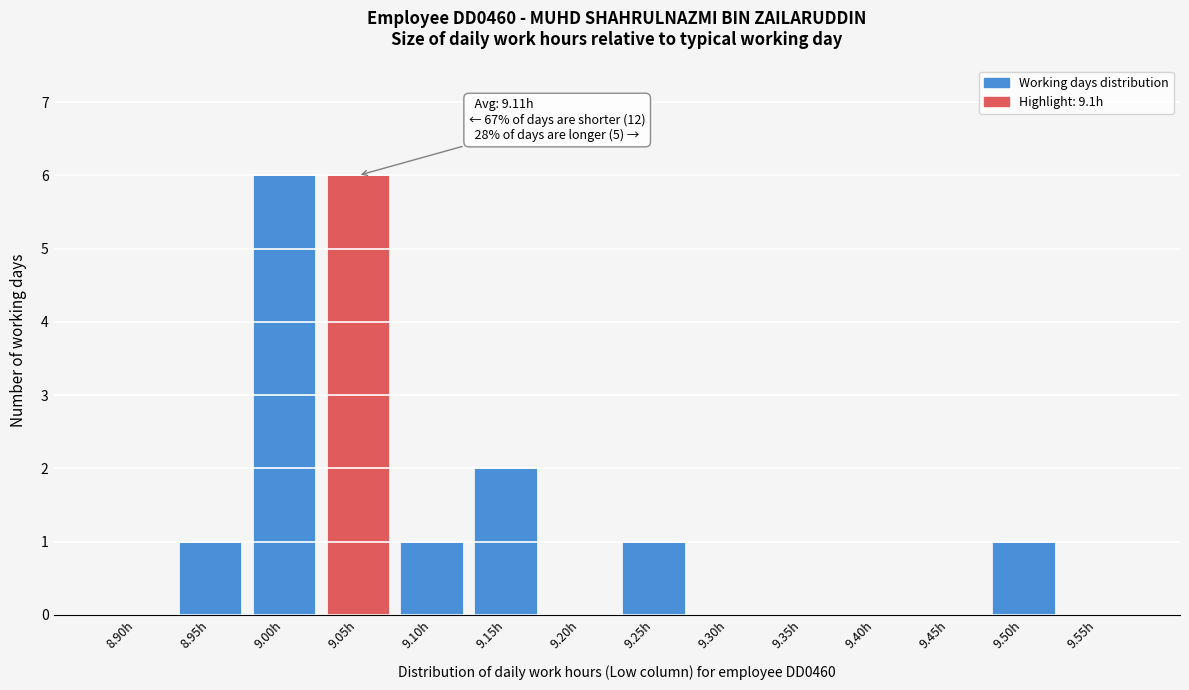

Reading left to right, transcribe all the data shown in this chart.

8.90h=0	8.95h=1	9.00h=6	9.05h=6	9.10h=1	9.15h=2	9.20h=0	9.25h=1	9.30h=0	9.35h=0	9.40h=0	9.45h=0	9.50h=1	9.55h=0